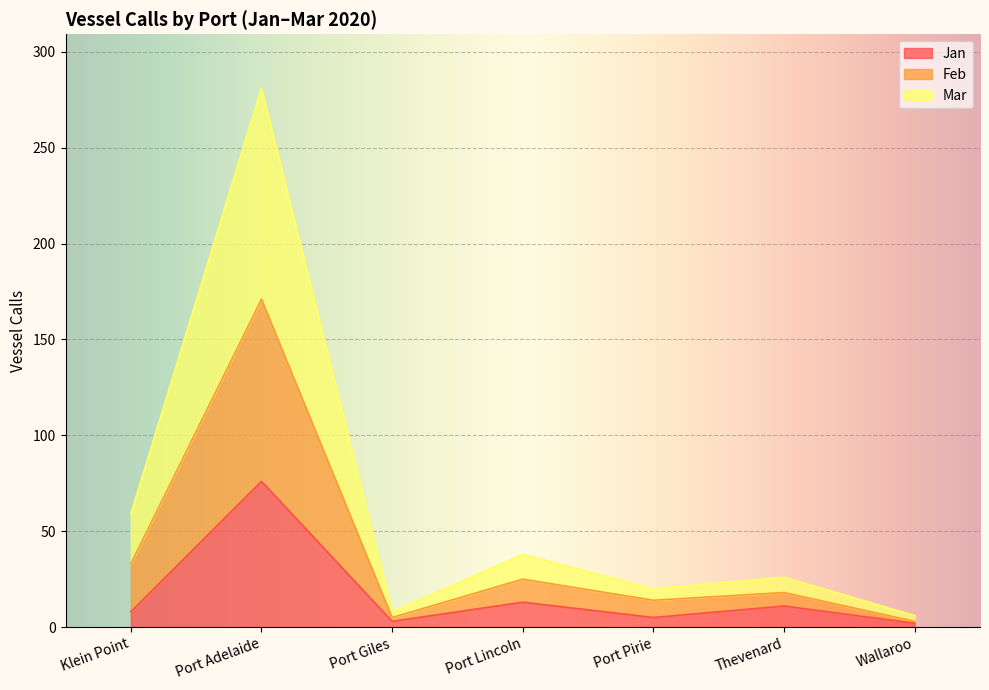

True or false: Mar and Jan intersect in this chart.

False